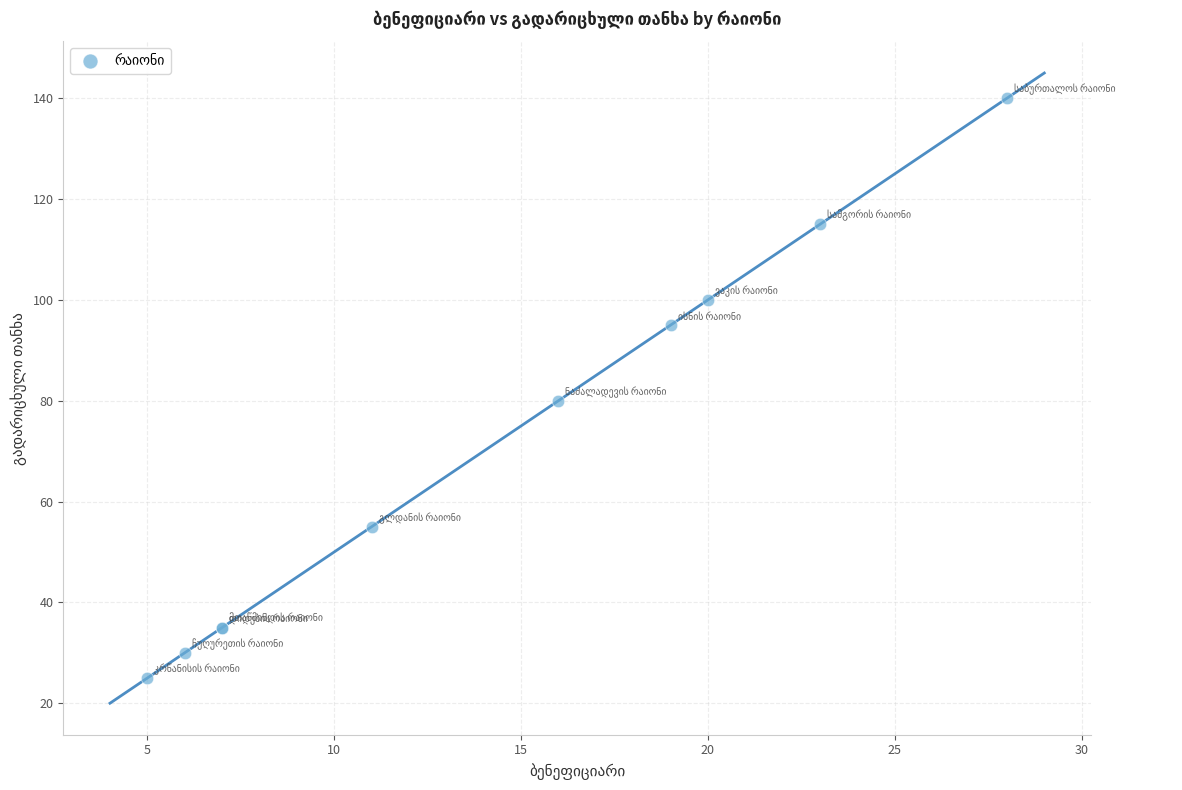

What Y value in the scatter plot is closest to 82?

80